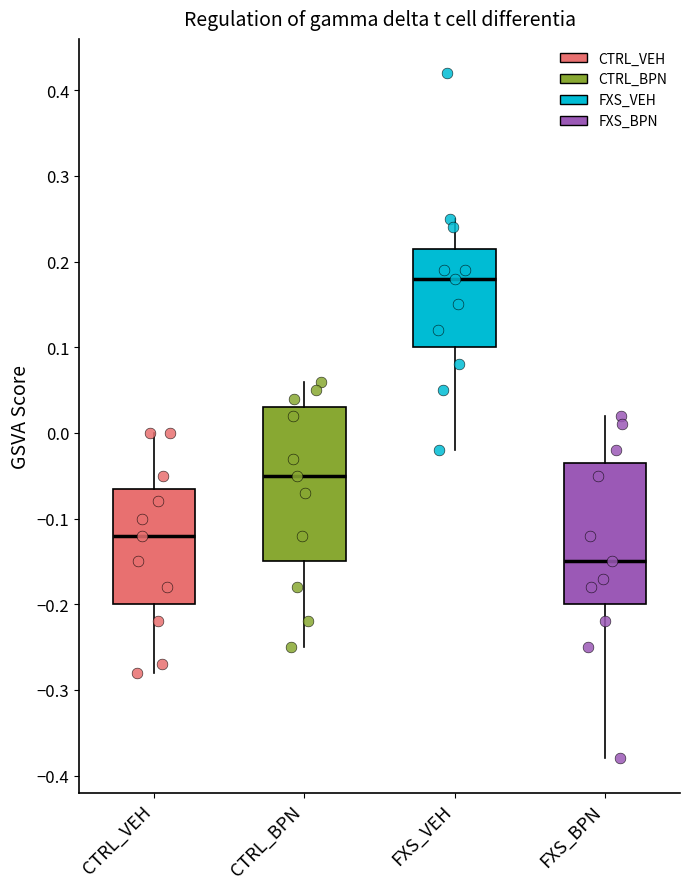

Where does the lower whisker of the box for CTRL_BPN end on the y-axis? The values are not printed on the chart, so give them approximately, as read against the axis.

-0.25